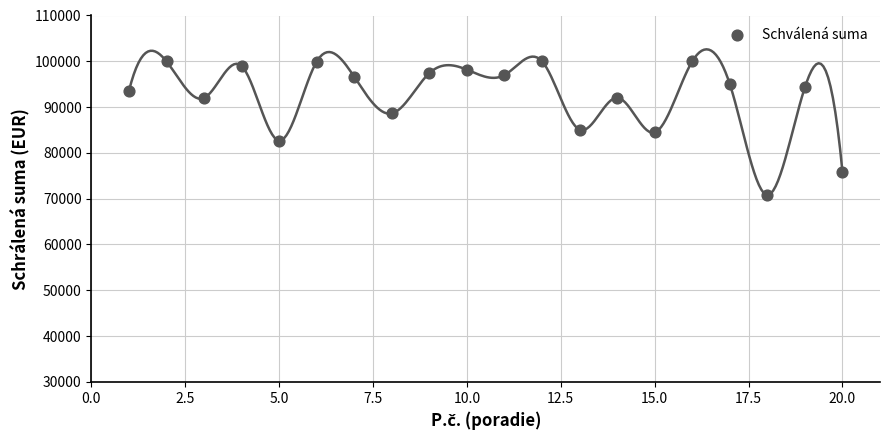

What is the range of Y values (max minus min)?

29196.0